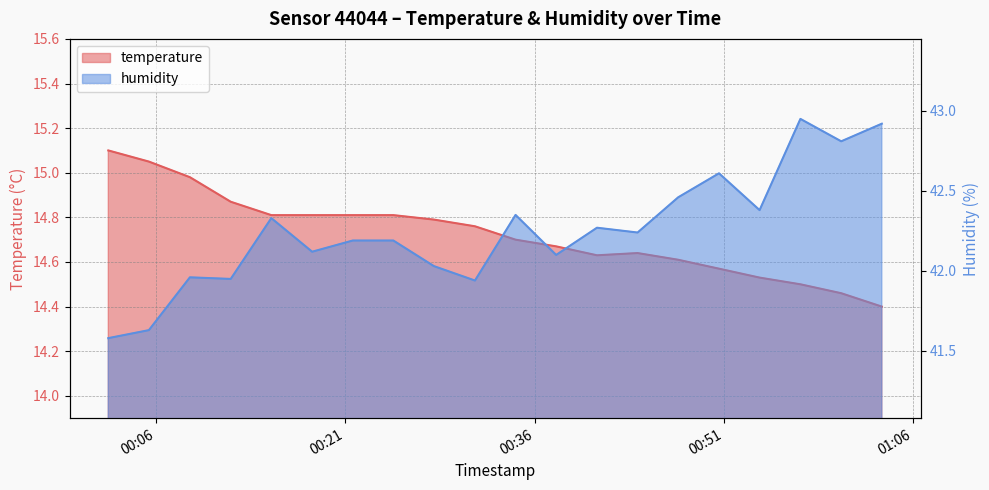

Which label corresponds to the largest value in the chart?

2023-05-12T00:57:03